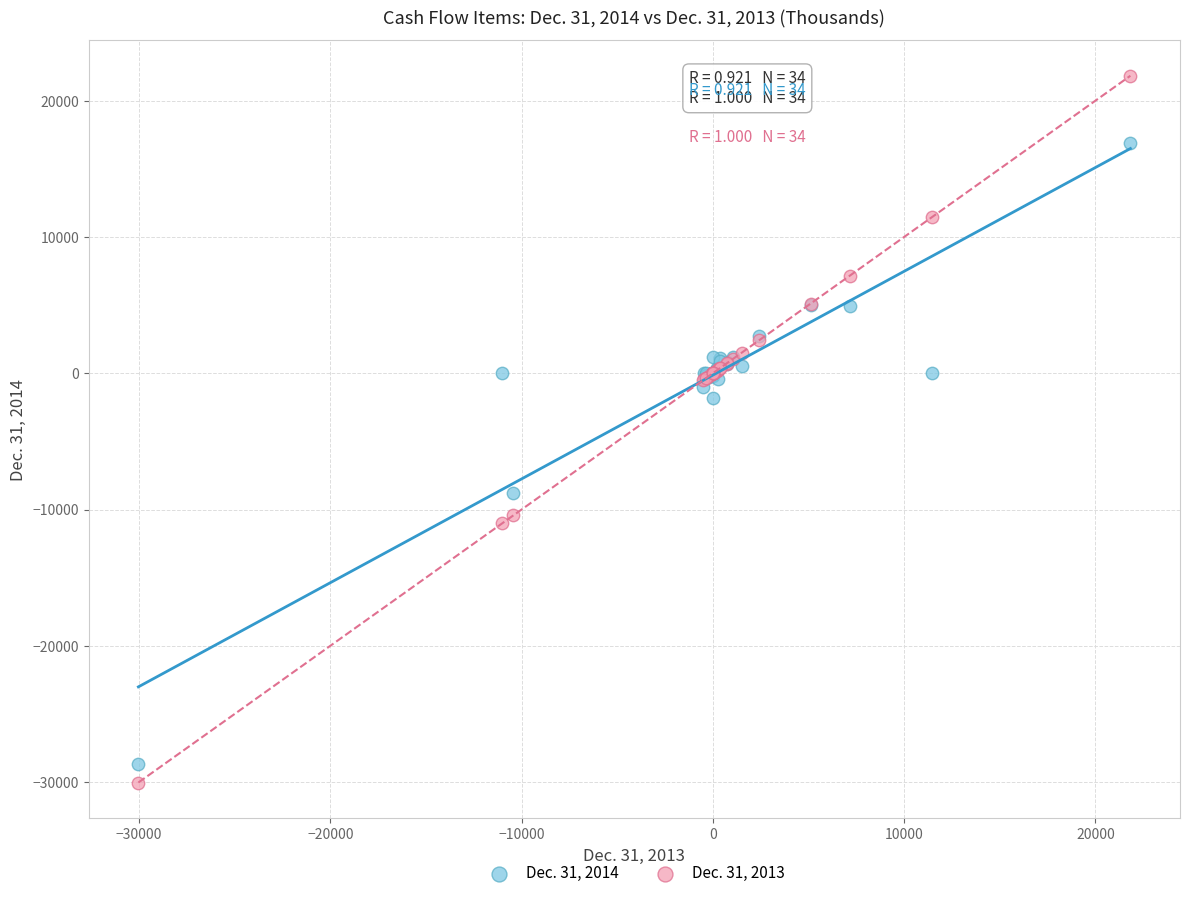

What are all the series names shown in the legend?

Dec. 31, 2014, Dec. 31, 2013